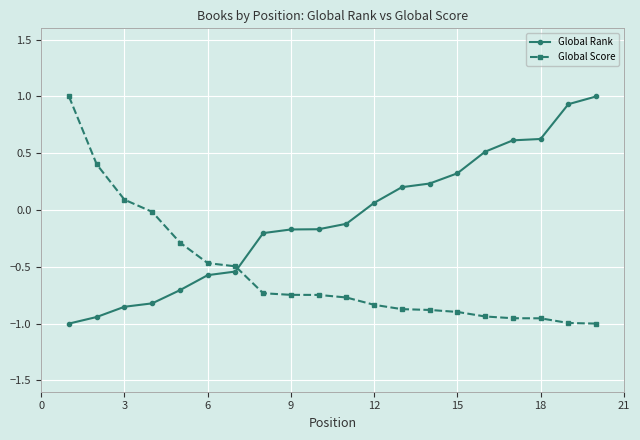

Rank the series by their average value, from highest to lowest.

Global Rank, Global Score